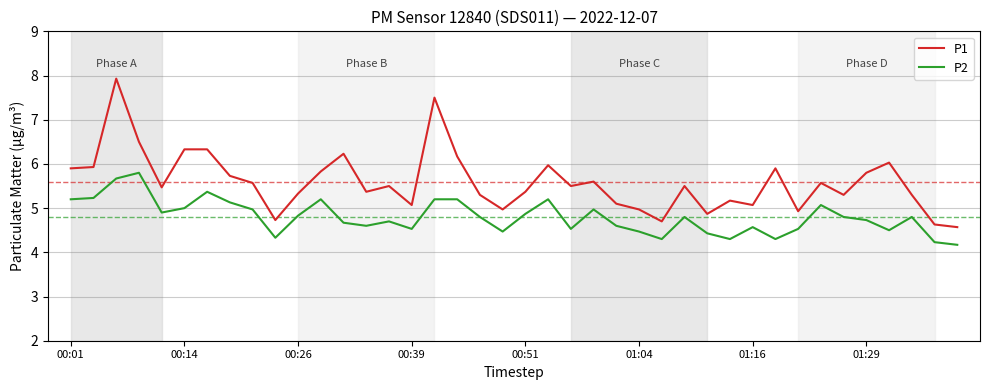

What is the minimum value shown in the chart?

4.2